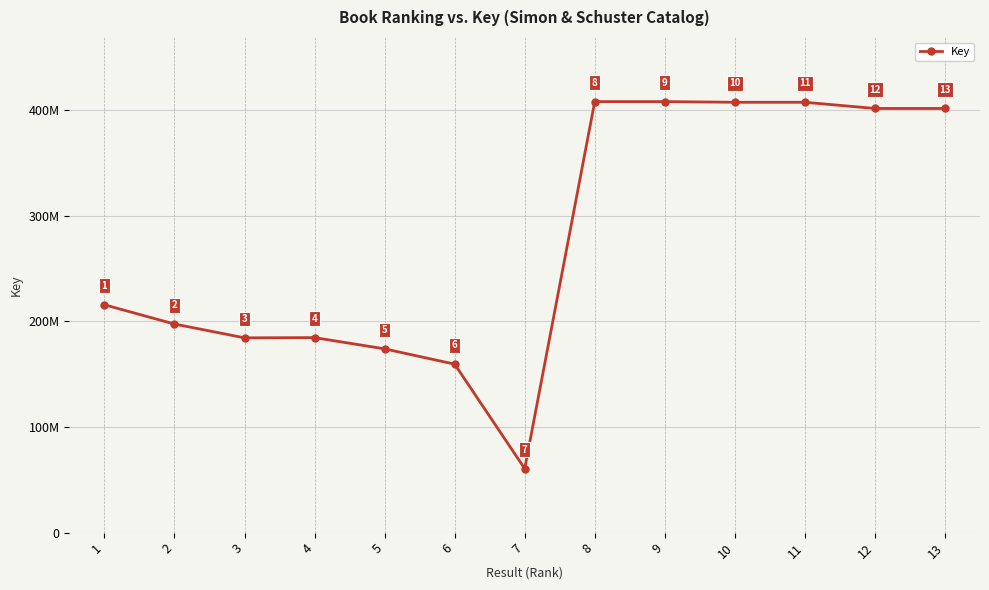

Is this an area chart (filled region under the line)?

No